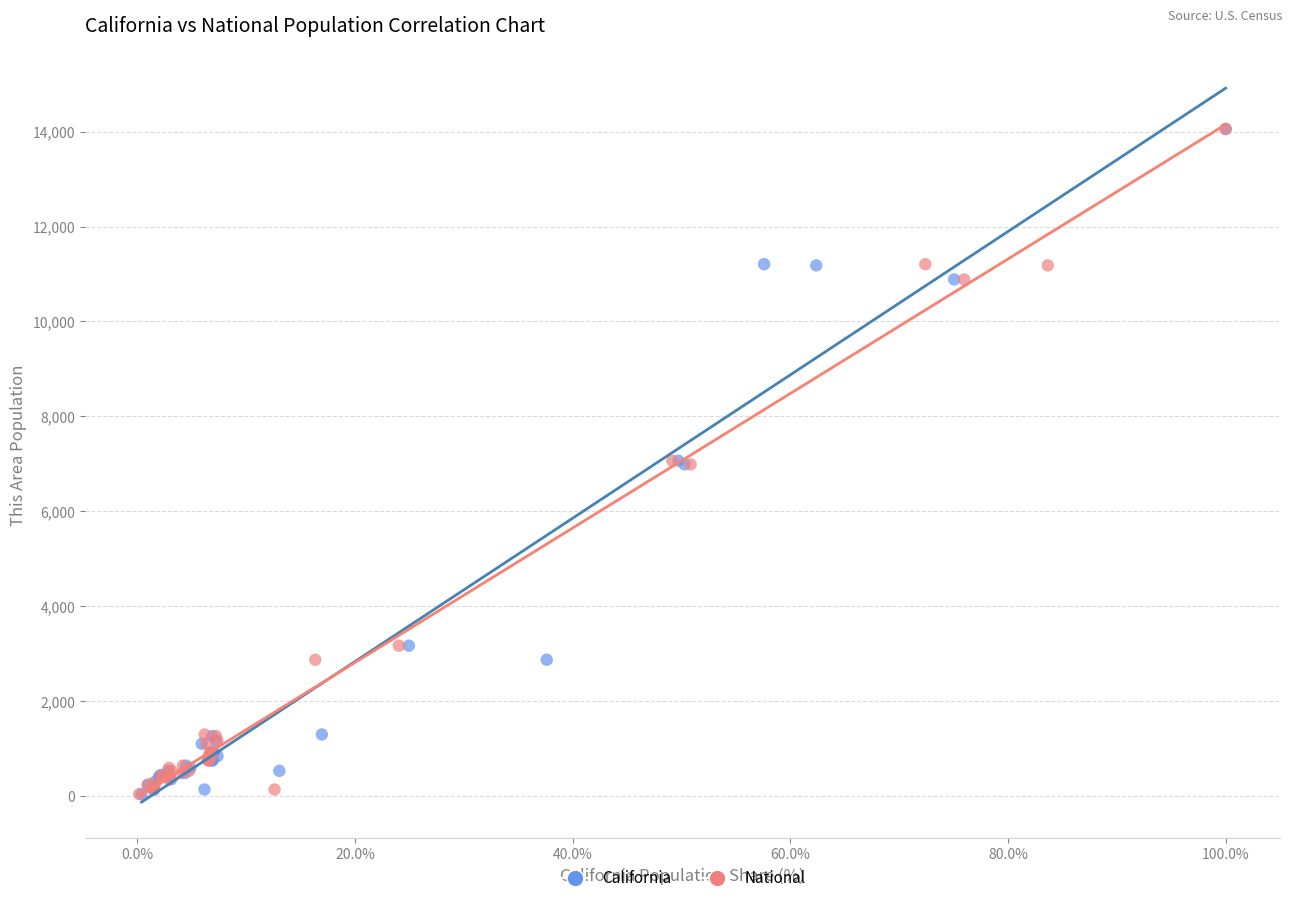

What are all the series names shown in the legend?

California, National